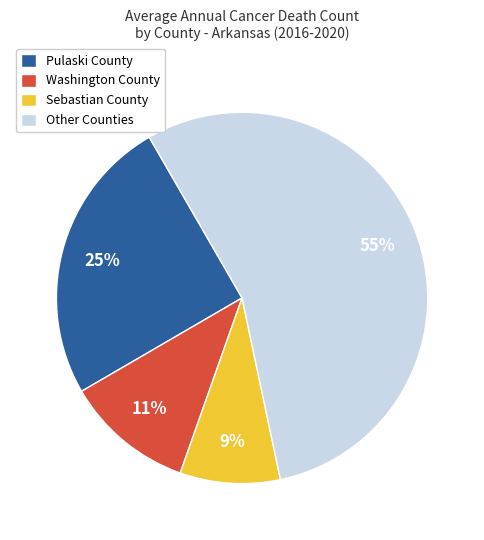

Is there any slice that represents more than half of the pie?

Yes